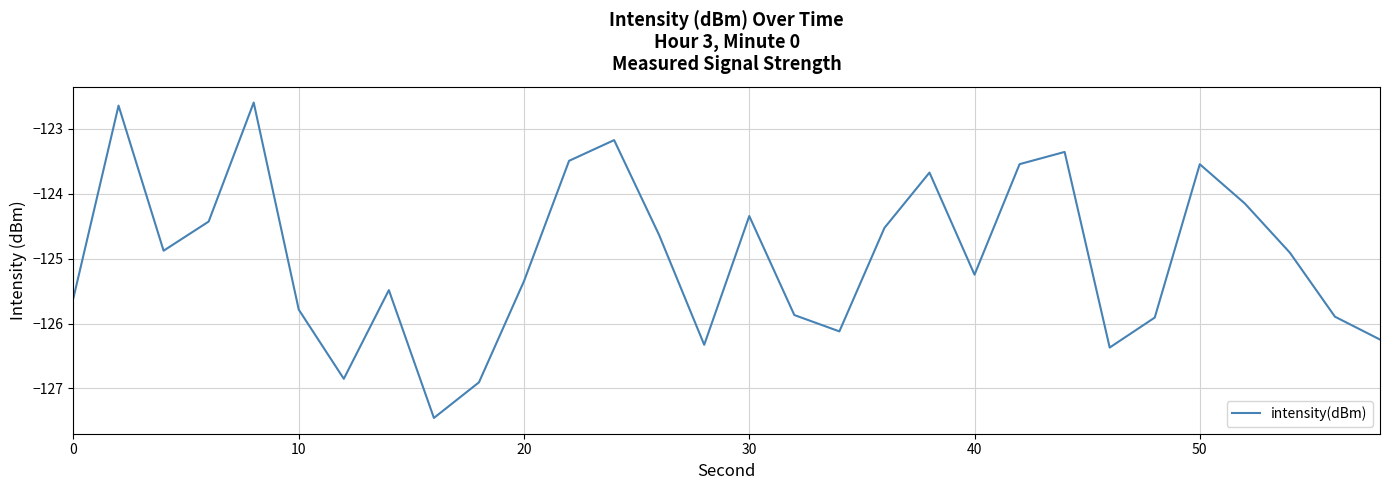

What is the minimum value shown in the chart?

-127.5